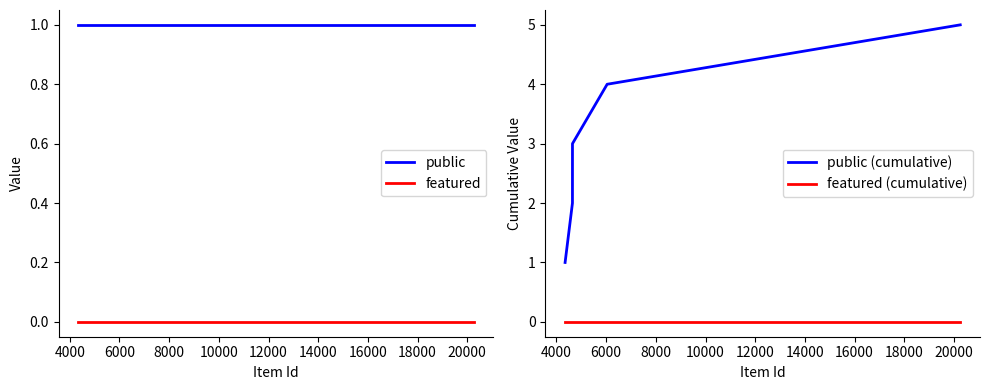

What is the value of the public point at the 2nd from the left?

1